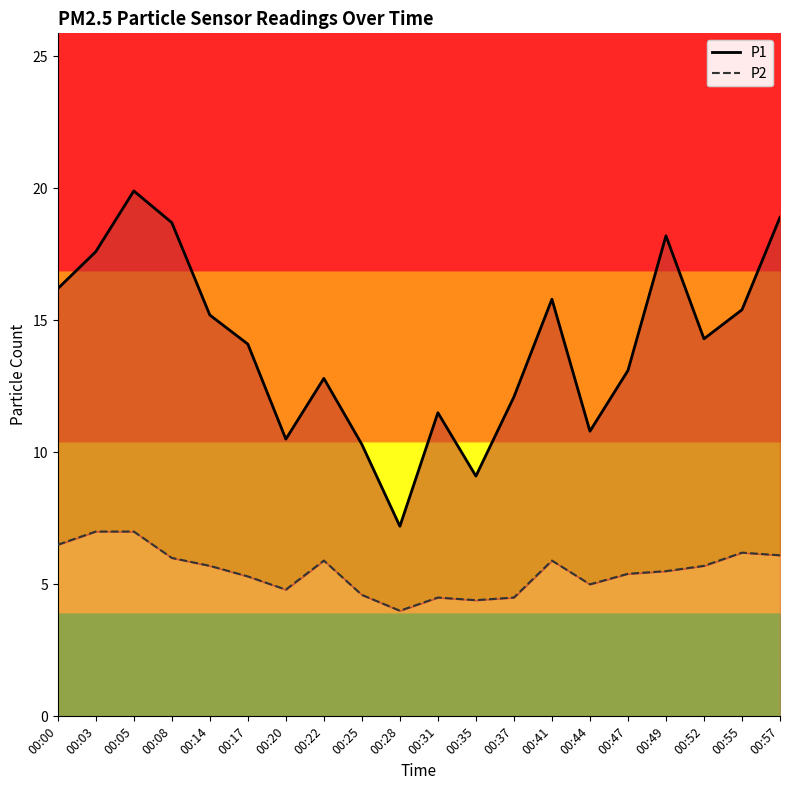

At which category does the chart reach its minimum across all series?

00:28